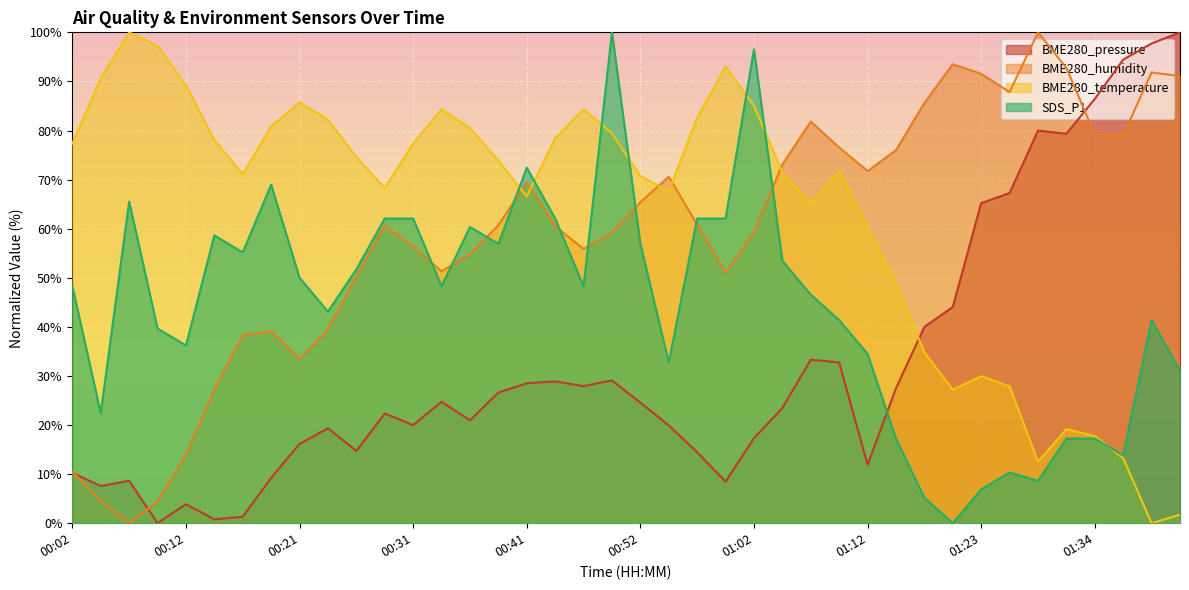

How many lines are shown in the chart?

4